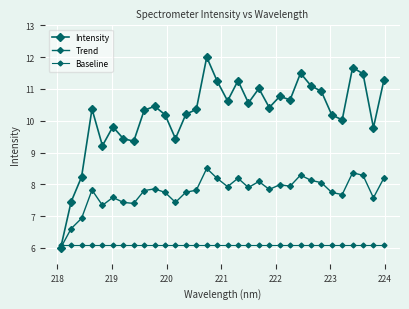

How many lines are shown in the chart?

3